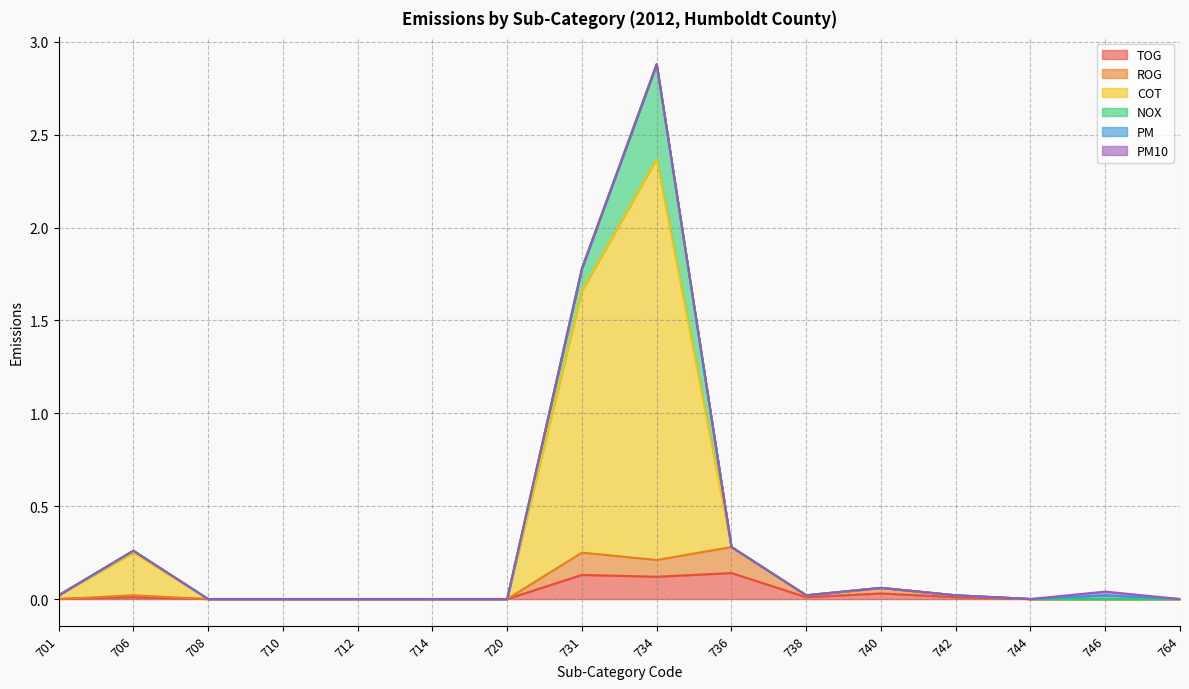

Does the chart have visible grid lines?

Yes